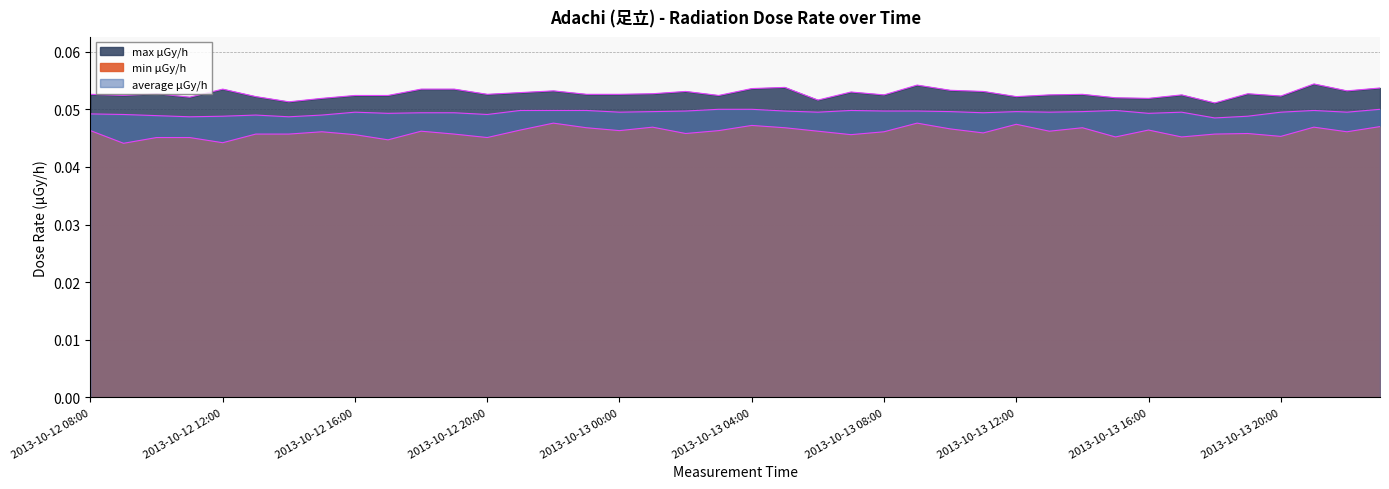

List the labels in order of max μGy/h value, smallest first.

2013-10-13 18:00, 2013-10-12 14:00, 2013-10-13 06:00, 2013-10-12 15:00, 2013-10-13 16:00, 2013-10-13 15:00, 2013-10-12 11:00, 2013-10-12 13:00, 2013-10-13 12:00, 2013-10-13 20:00, 2013-10-12 09:00, 2013-10-12 16:00, 2013-10-12 17:00, 2013-10-13 03:00, 2013-10-13 08:00, 2013-10-13 13:00, 2013-10-13 17:00, 2013-10-12 08:00, 2013-10-12 20:00, 2013-10-12 23:00, 2013-10-13 00:00, 2013-10-13 14:00, 2013-10-12 10:00, 2013-10-13 01:00, 2013-10-13 19:00, 2013-10-12 21:00, 2013-10-13 07:00, 2013-10-13 02:00, 2013-10-13 11:00, 2013-10-12 22:00, 2013-10-13 22:00, 2013-10-13 10:00, 2013-10-12 12:00, 2013-10-12 18:00, 2013-10-12 19:00, 2013-10-13 04:00, 2013-10-13 23:00, 2013-10-13 05:00, 2013-10-13 09:00, 2013-10-13 21:00